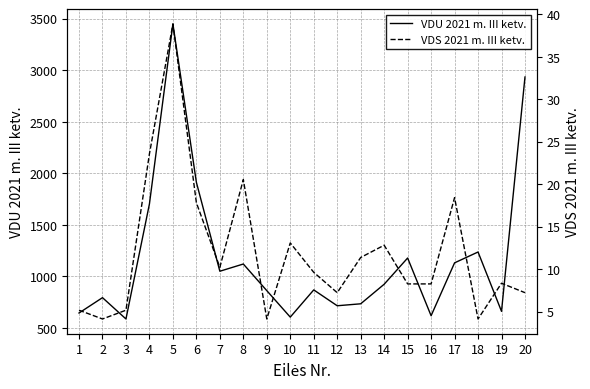

Where is the first local maximum for VDU 2021 m. III ketv.?

2